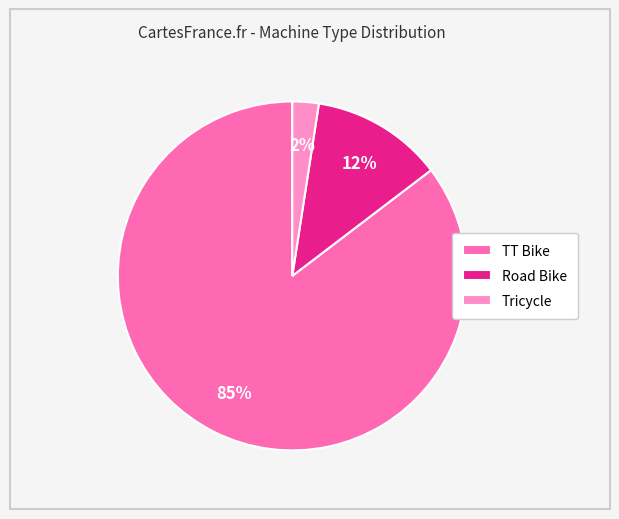

Is there any slice that represents more than half of the pie?

Yes